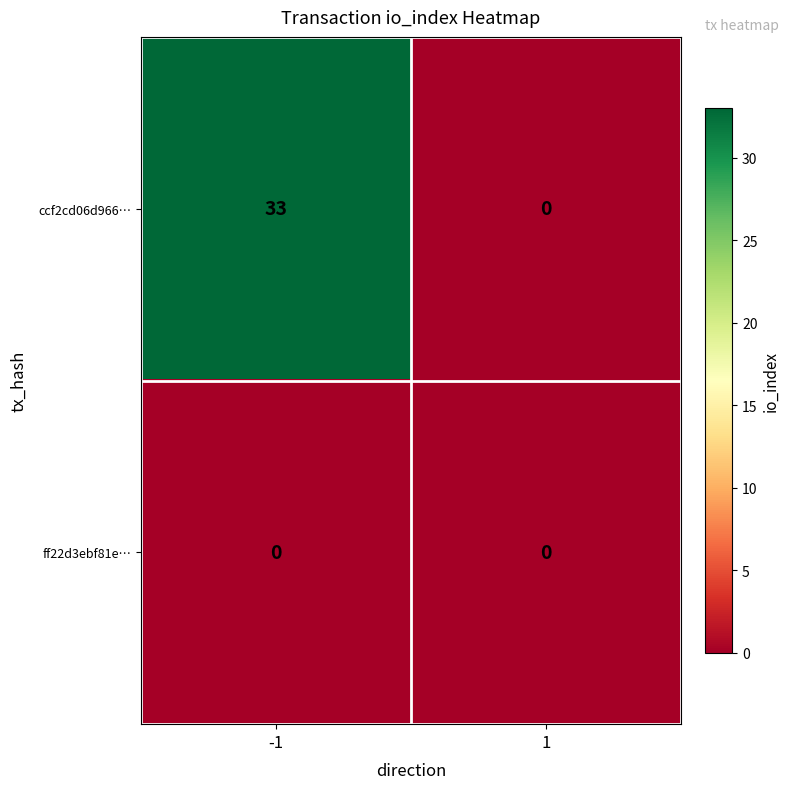

At which category is the sum across all series the highest?

-1